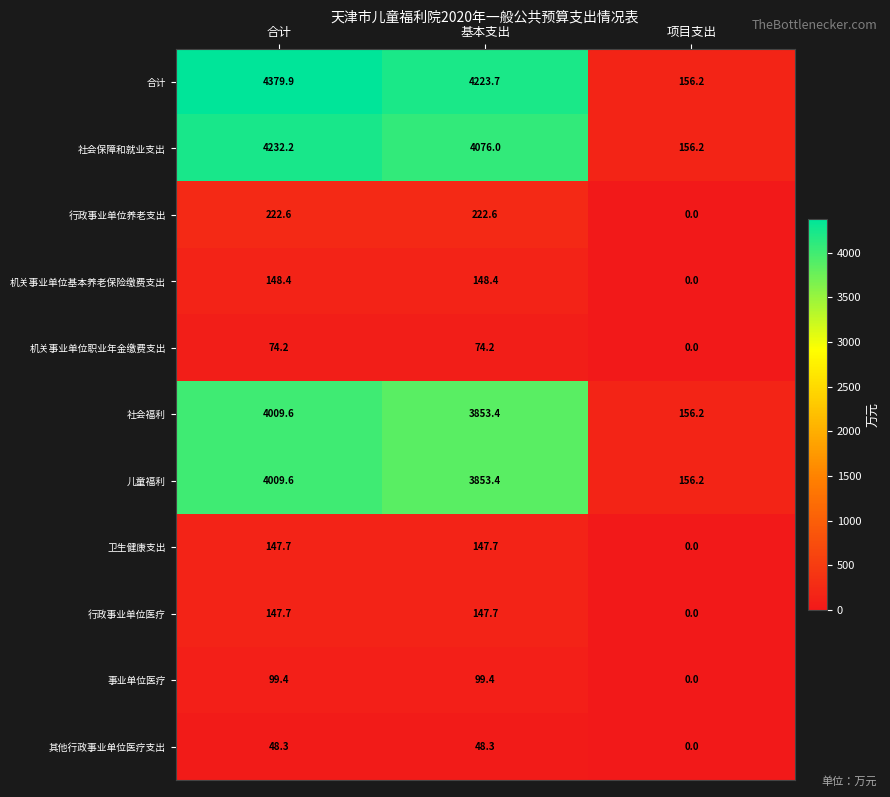

Where does the 儿童福利 series first go above 3853?

合计